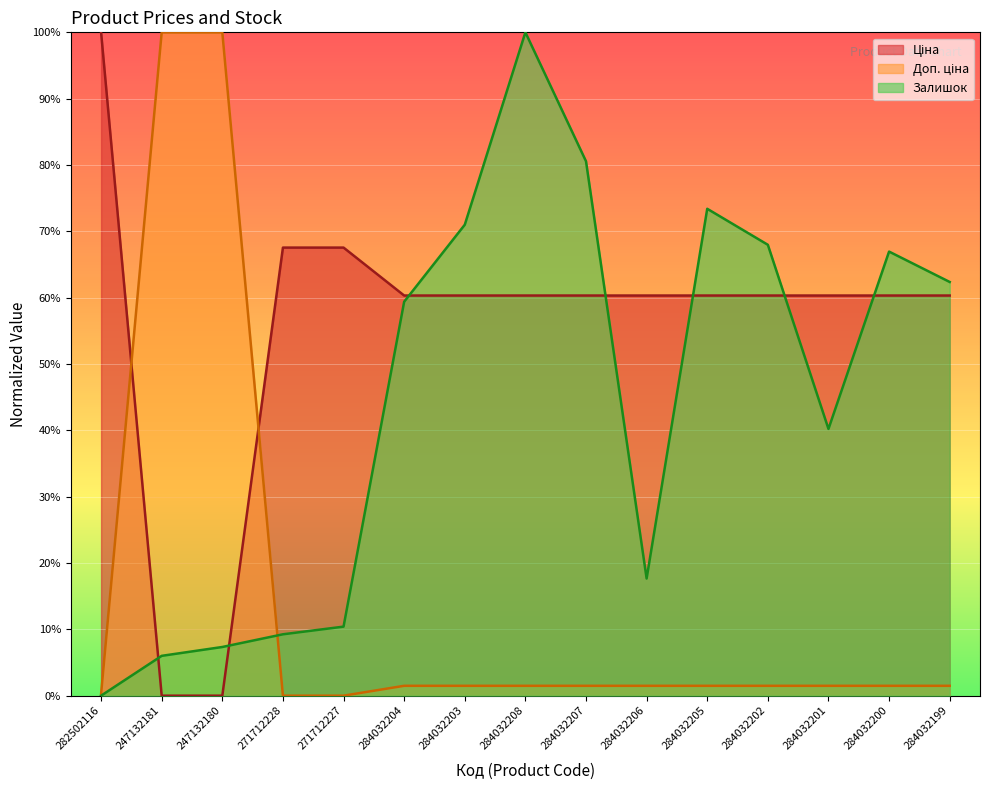

Reading right to left, extract all data points from this chart.

Ціна: 284032199=0.6	284032200=0.6	284032201=0.6	284032202=0.6	284032205=0.6	284032206=0.6	284032207=0.6	284032208=0.6	284032203=0.6	284032204=0.6	271712227=0.7	271712228=0.7	247132180=0.0	247132181=0.0	282502116=1.0
Доп. ціна: 284032199=0.0	284032200=0.0	284032201=0.0	284032202=0.0	284032205=0.0	284032206=0.0	284032207=0.0	284032208=0.0	284032203=0.0	284032204=0.0	271712227=0.0	271712228=0.0	247132180=1.0	247132181=1.0	282502116=0.0
Залишок: 284032199=0.6	284032200=0.7	284032201=0.4	284032202=0.7	284032205=0.7	284032206=0.2	284032207=0.8	284032208=1.0	284032203=0.7	284032204=0.6	271712227=0.1	271712228=0.1	247132180=0.1	247132181=0.1	282502116=0.0